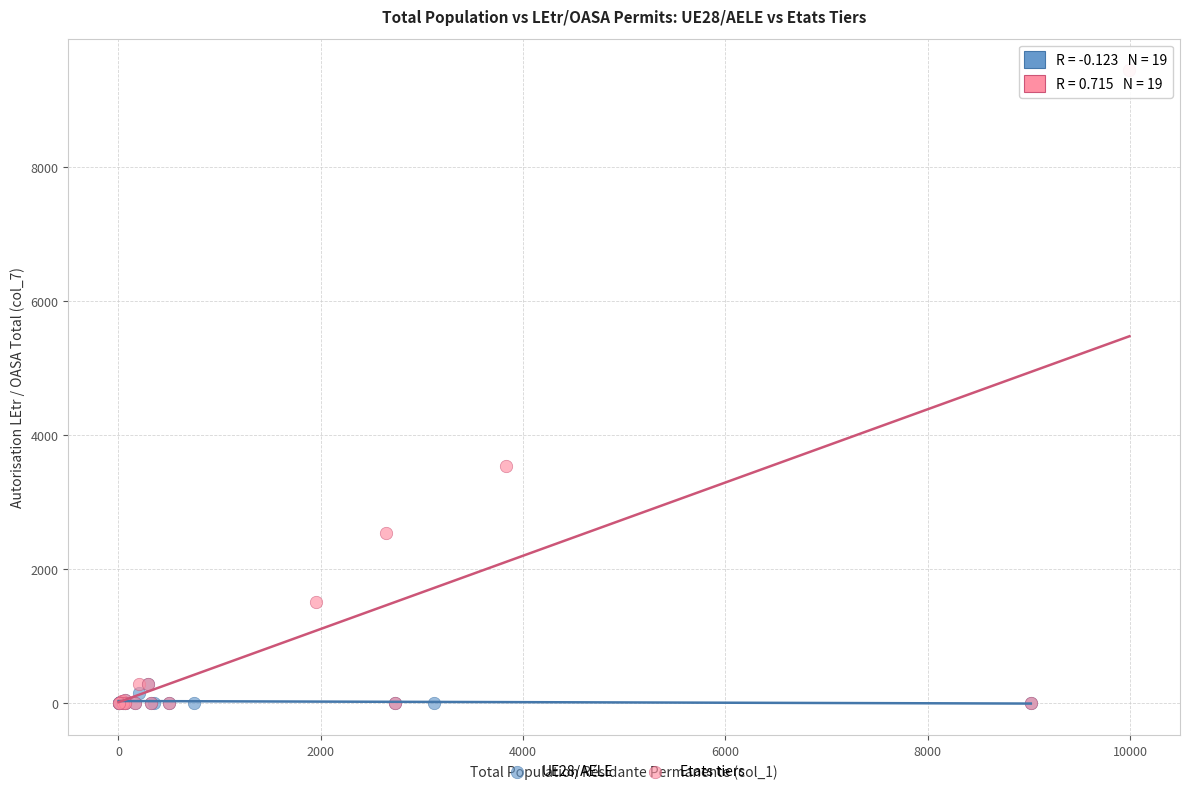

Which series contains the highest Y value?

Etats tiers